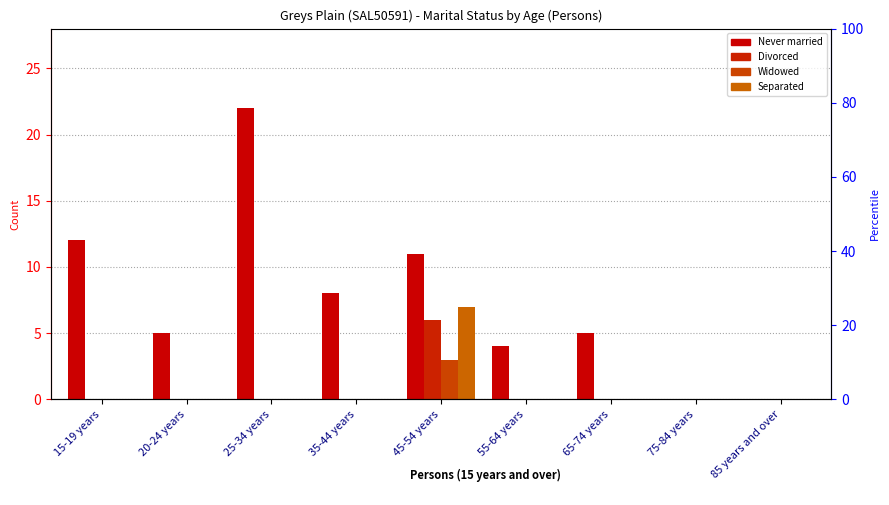

What are all the series names shown in the legend?

Never married, Divorced, Widowed, Separated